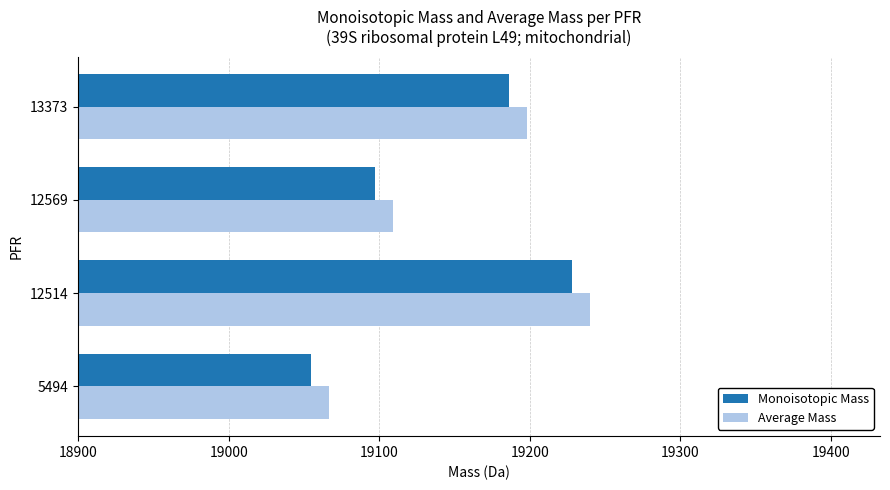

Where is Average Mass nearest to the value 19153?

12569